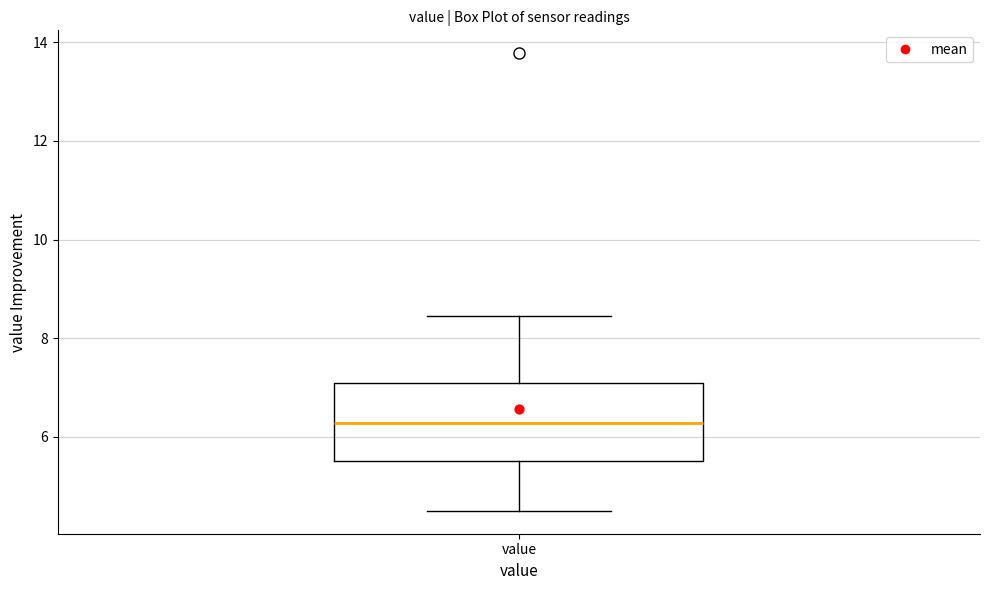

Transcribe this box plot: give where the median line is, the range the box spans, and where the two whiskers end, as read against the y-axis. The values are not printed on the chart, so give them approximately, as read against the axis.

median 6.2, box 5.6 to 7.0, whiskers 4.6 to 8.4